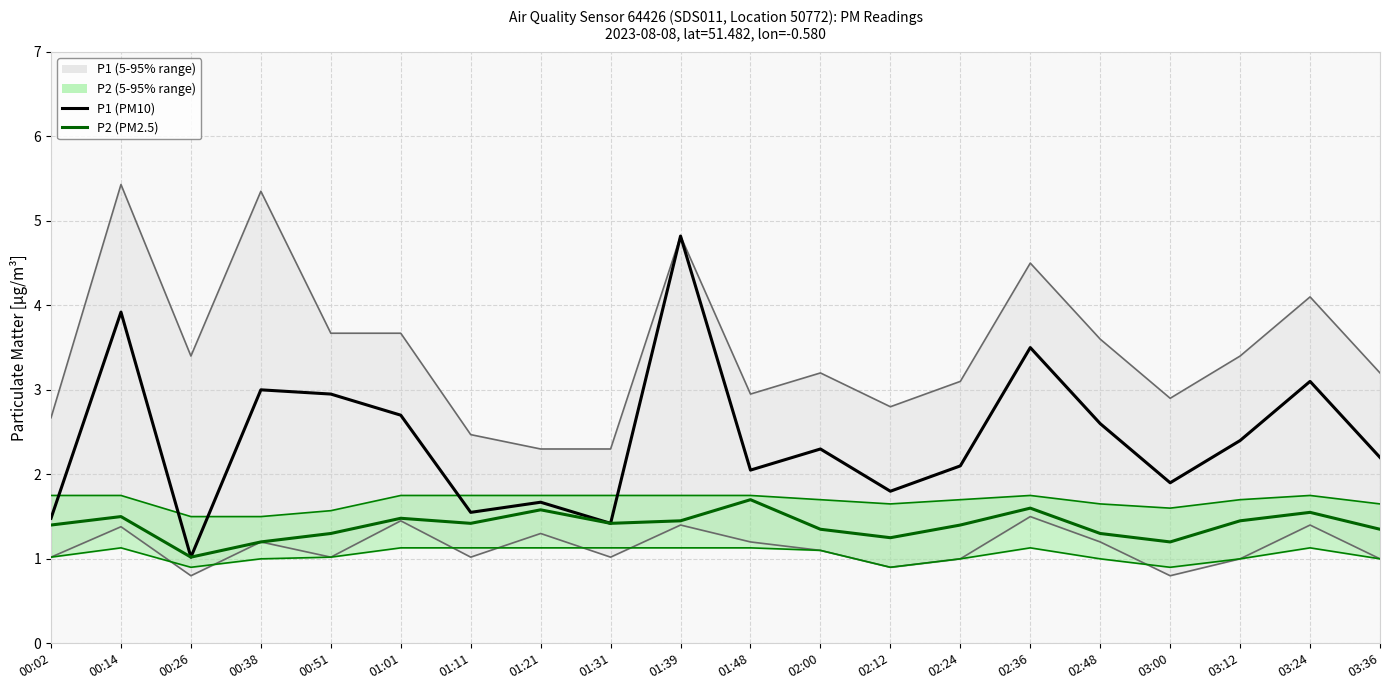

What is the sum of all P2 (PM2.5) values?

27.9